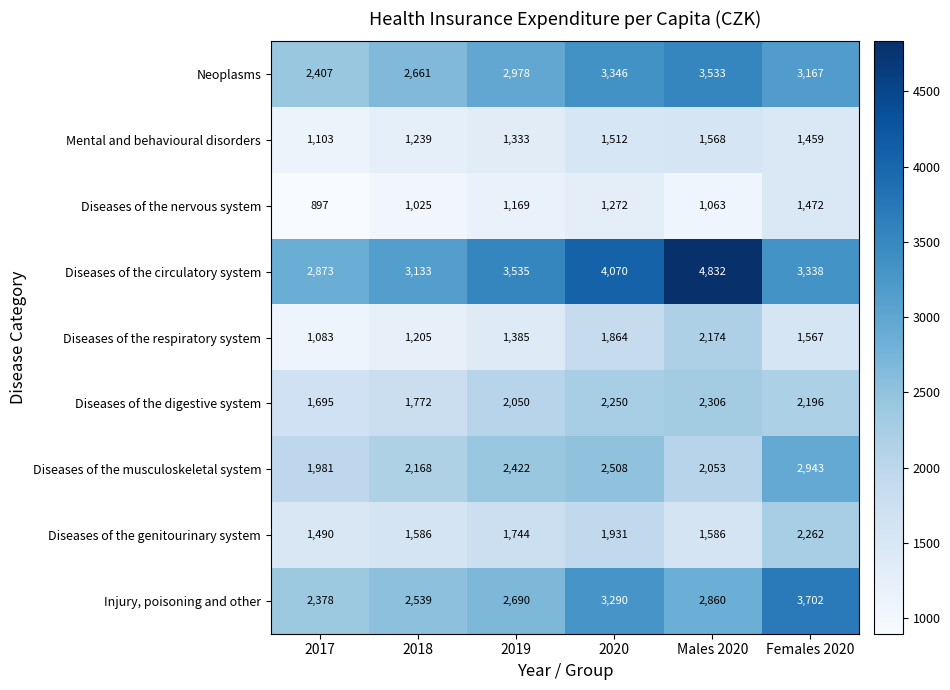

Which series has the widest spread of values?

Diseases of the circulatory system